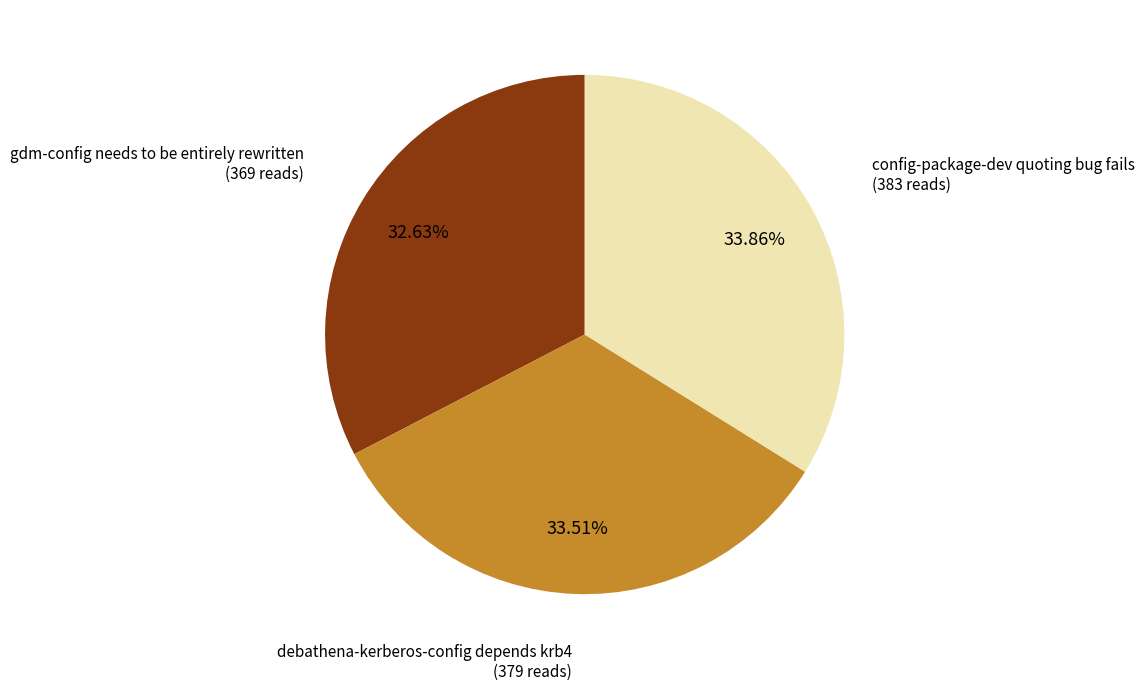

Is there a majority slice in this chart?

No